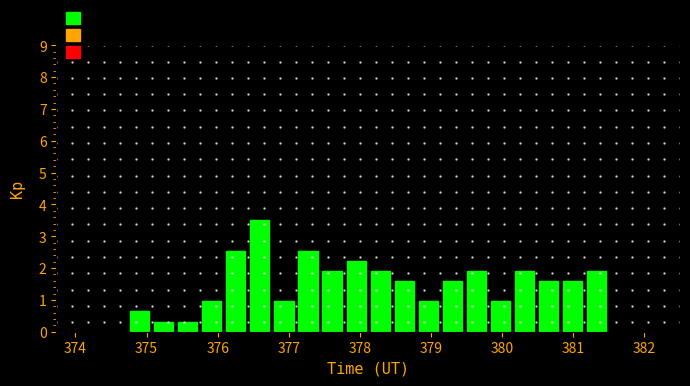

Around what value on the x-axis is the tallest bar? Give the approximate position of its centre, as read against the axis.

376.6